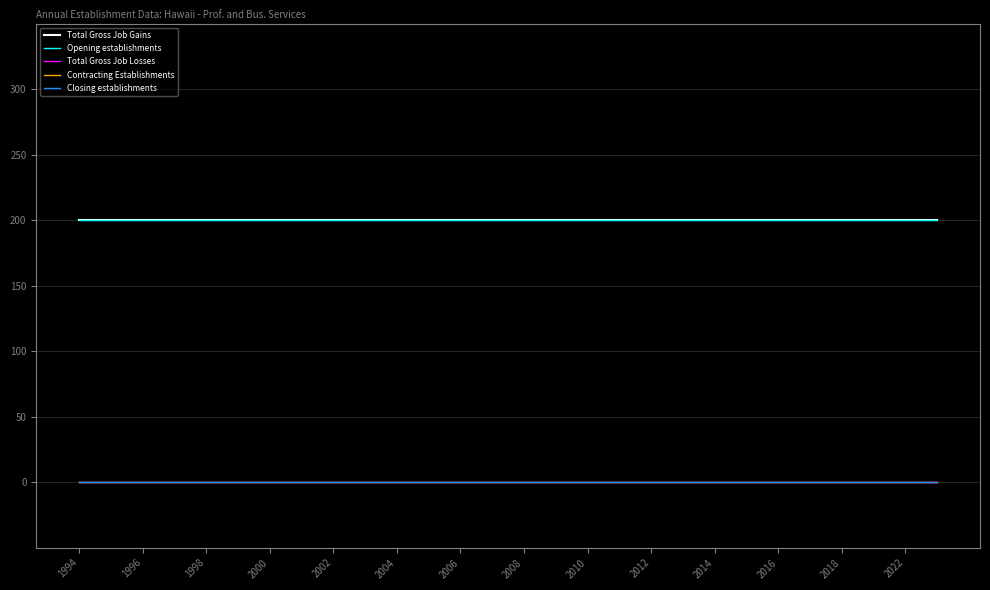

At how many categories does at least one series exceed 137?

28